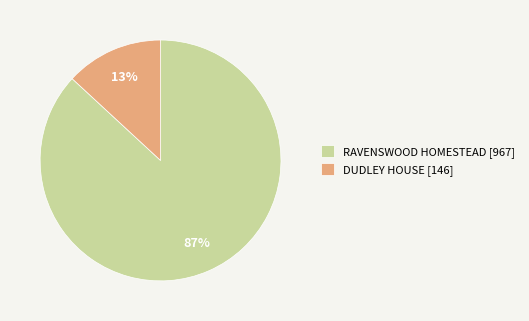

Between RAVENSWOOD HOMESTEAD and DUDLEY HOUSE, which is larger?

RAVENSWOOD HOMESTEAD